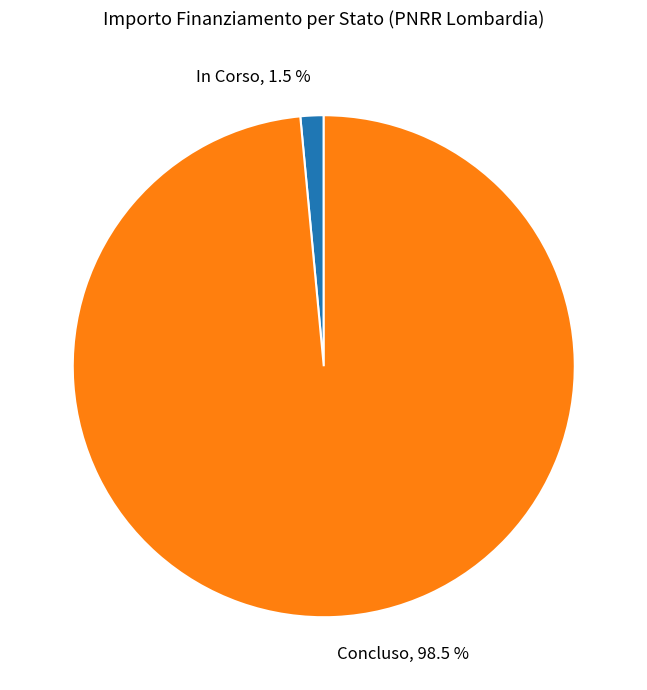

True or false: Concluso accounts for 11% of the total.

False